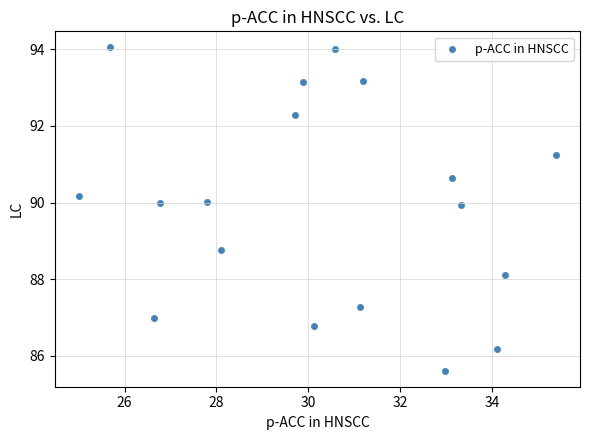

What Y value in the scatter plot is closest to 89?

88.8